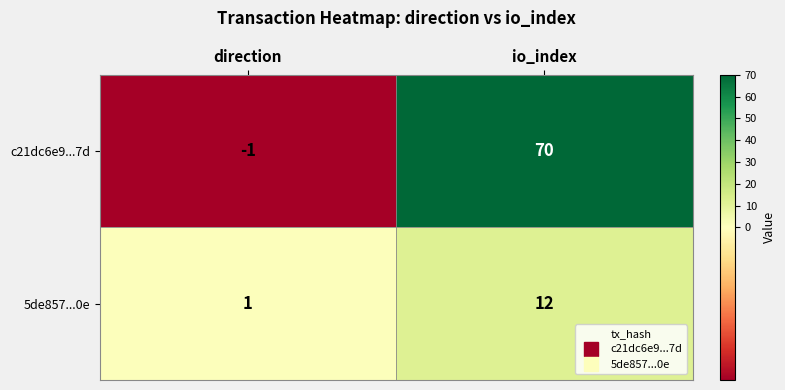

The value of 5de857...0e at direction is 1. True or false?

True